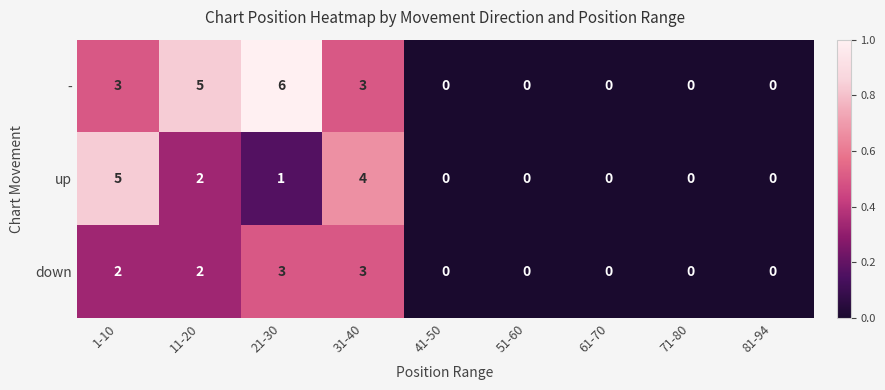

What is the greatest value displayed?

6